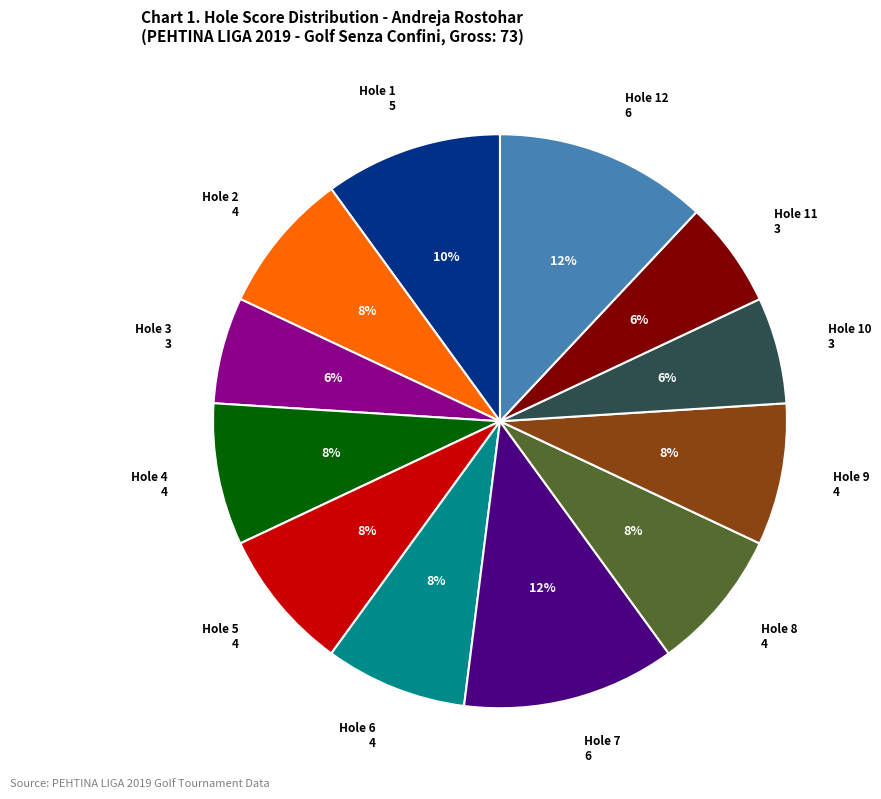

Count the number of slices in the pie.

12